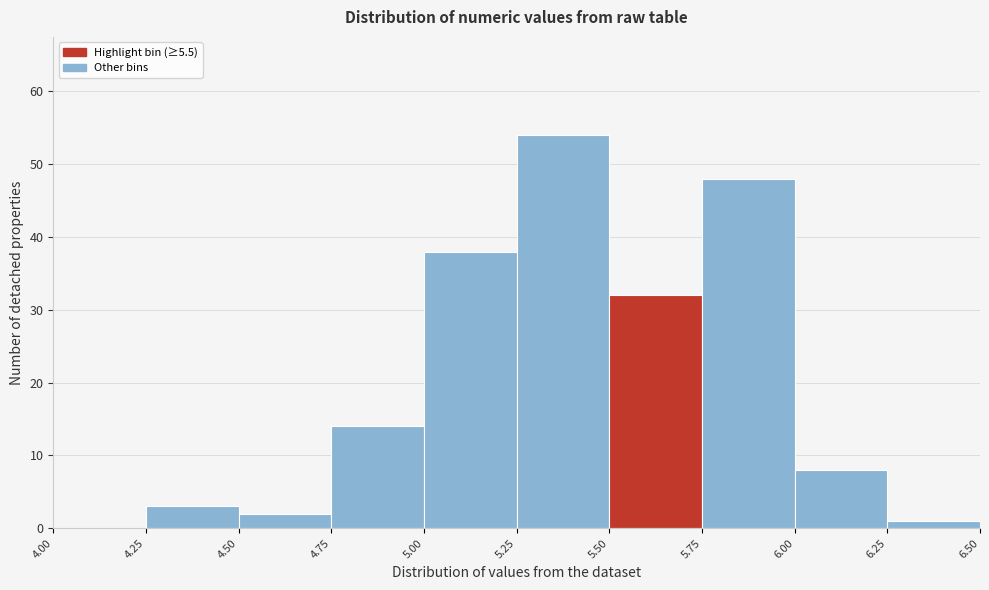

Reading left to right, list every bar in this chart as the range it spans on the x-axis followed by its height. The values are not printed on the chart, so give them approximately, as read against the axis.

4.00 to 4.25: 0
4.25 to 4.50: 3
4.50 to 4.75: 2
4.75 to 5.00: 14
5.00 to 5.25: 38
5.25 to 5.50: 54
5.50 to 5.75: 32
5.75 to 6.00: 48
6.00 to 6.25: 8
6.25 to 6.50: 1